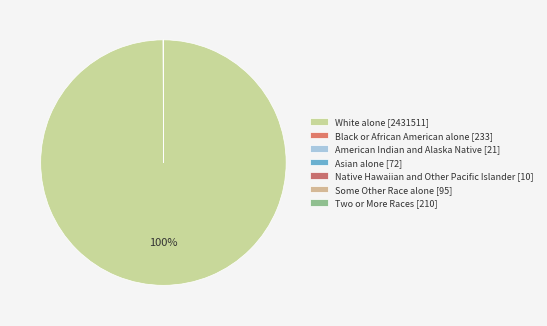

How many slices are in this pie chart?

7